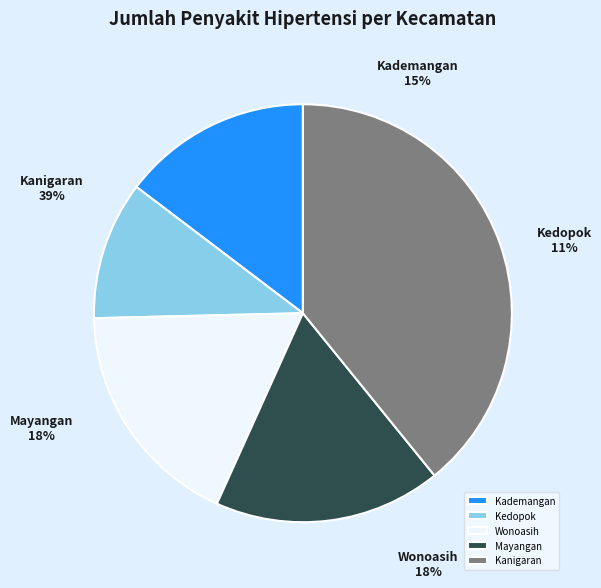

To the nearest percent, what is the combined percentage of Kanigaran and Wonoasih?

57%